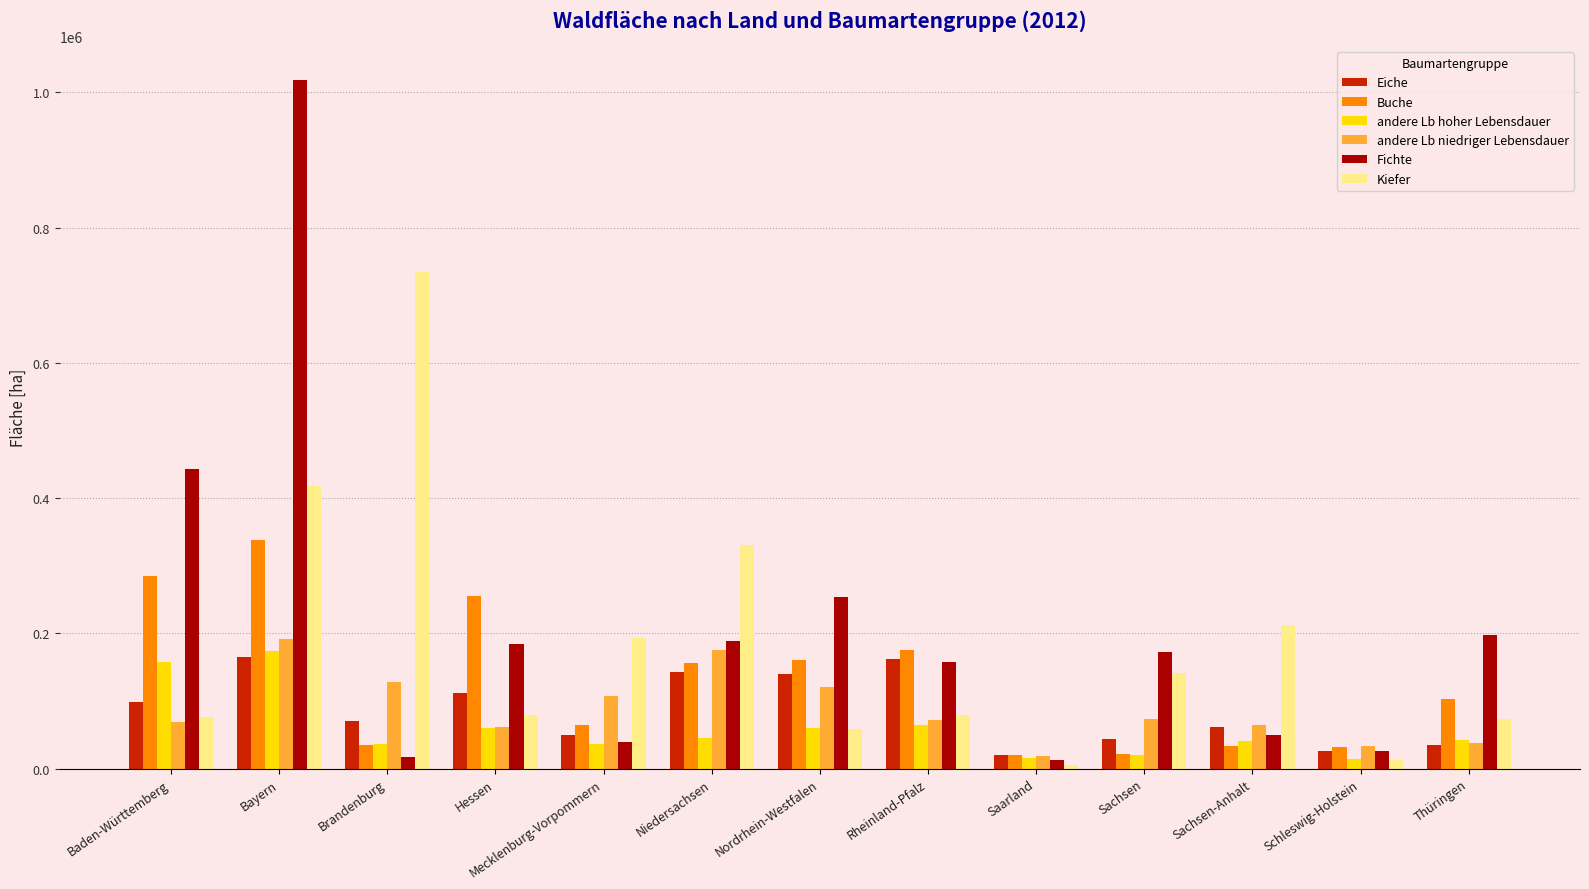

Which series has the largest range (max minus min)?

Fichte